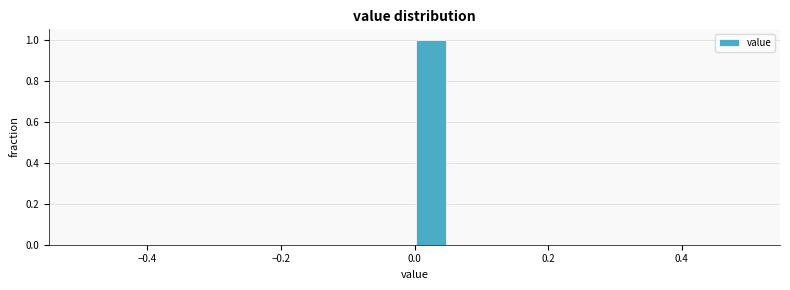

Around what value on the x-axis is the tallest bar? Give the approximate position of its centre, as read against the axis.

0.02